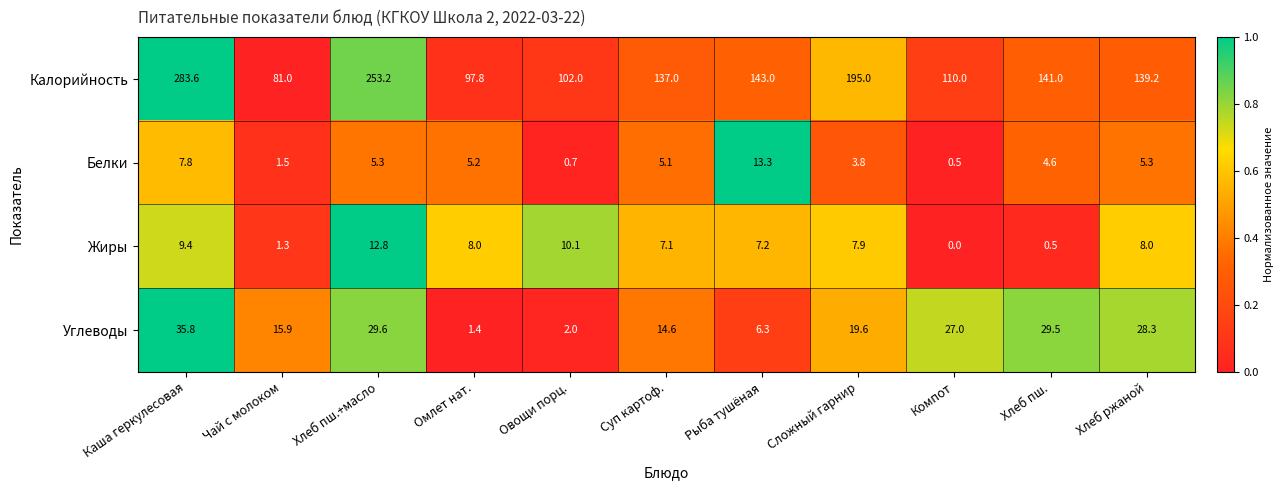

At which label does Белки first exceed 5?

Каша геркулесовая